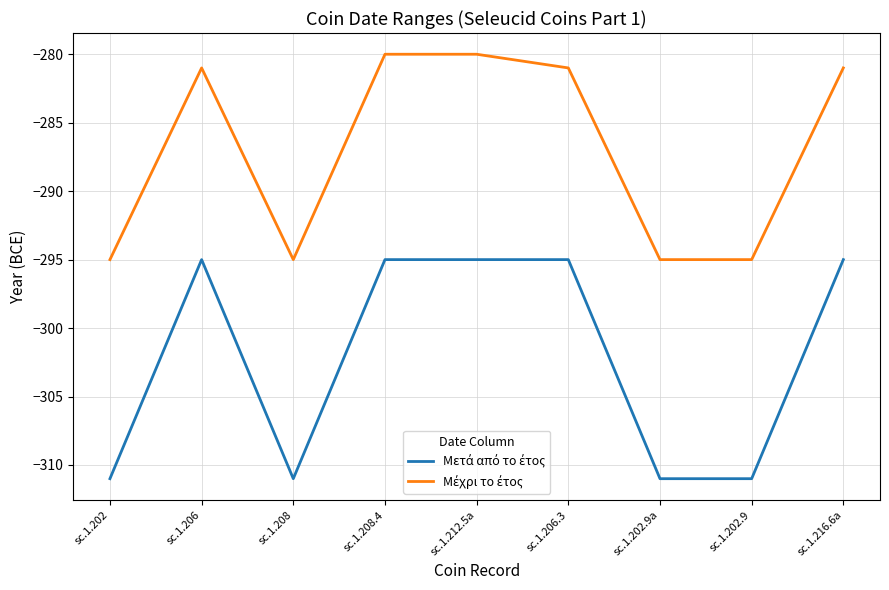

What is the total value across all series at sc.1.206.3?

-576